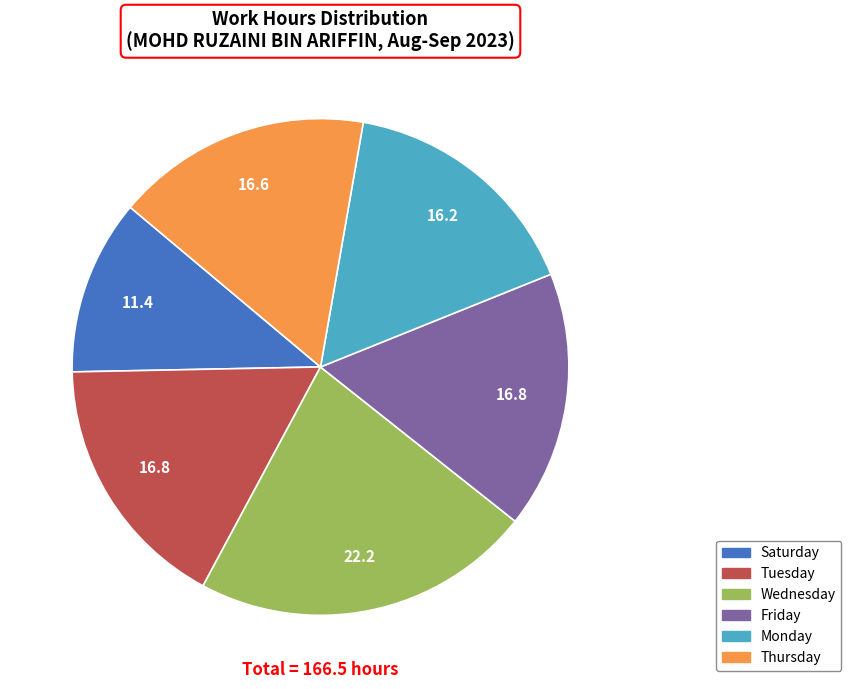

Does any single category account for the majority?

No